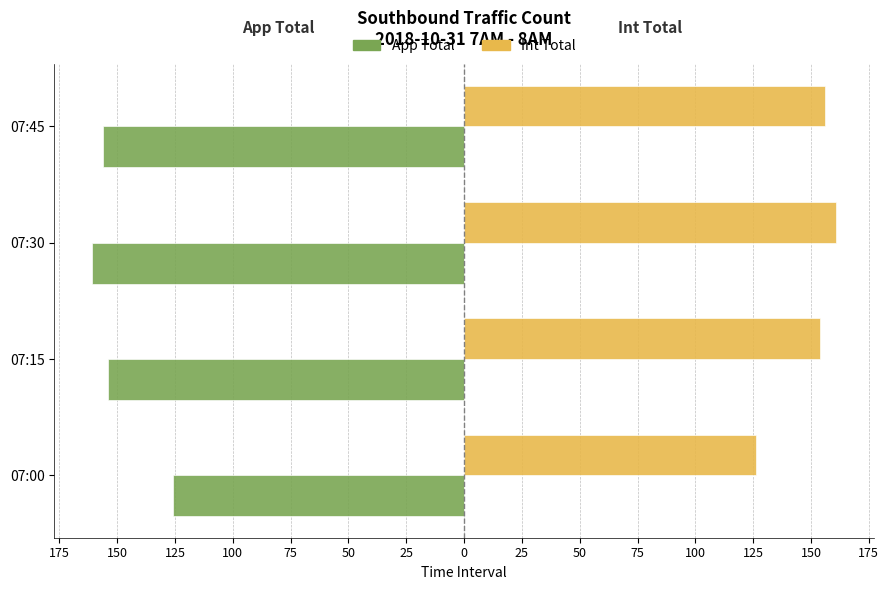

List the series in order of their peak value, highest first.

Int Total, App Total